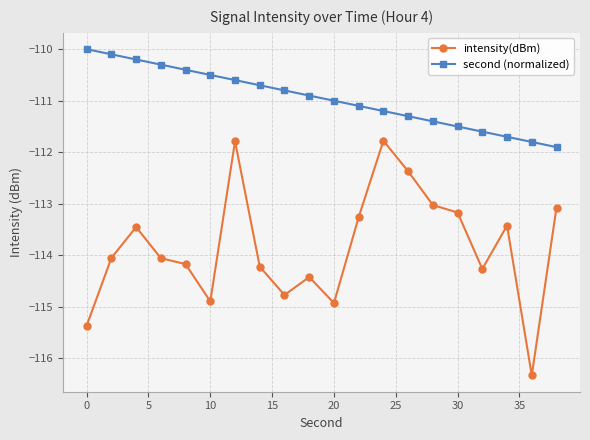

What is the minimum value shown in the chart?

-116.3